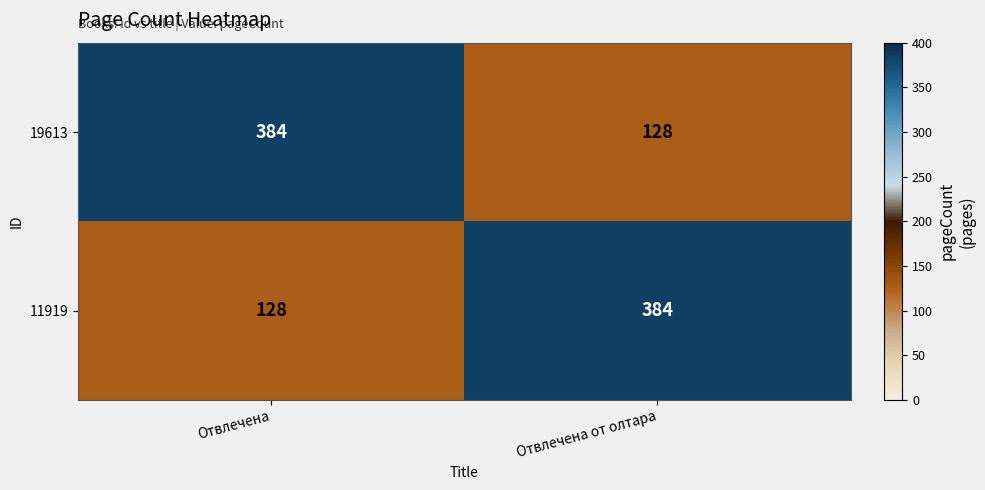

What is the average value of the 11919 series?

256